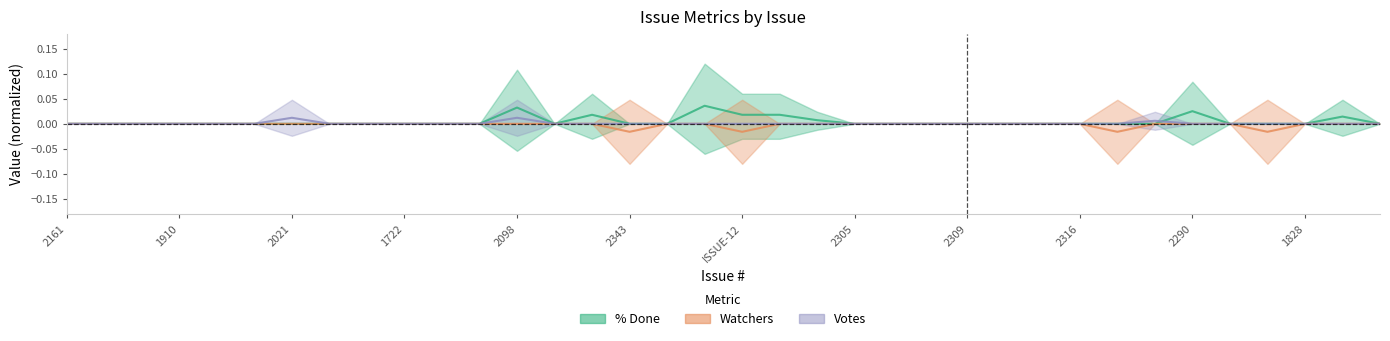

Which category has the highest value in the % Done series?

2378